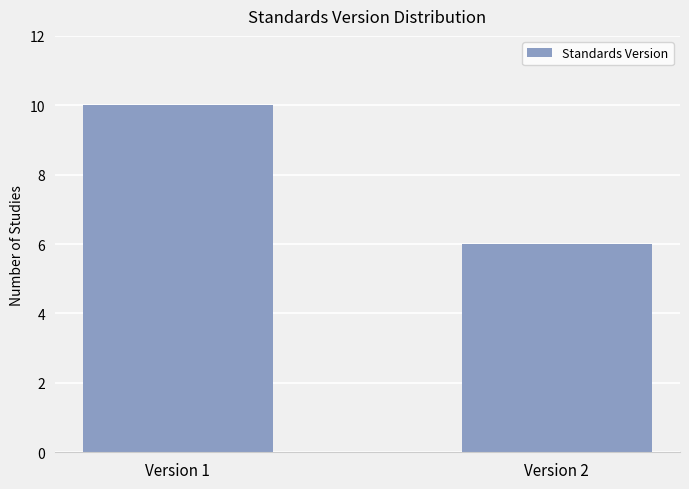

Rank the categories by value from highest to lowest.

Version 1, Version 2